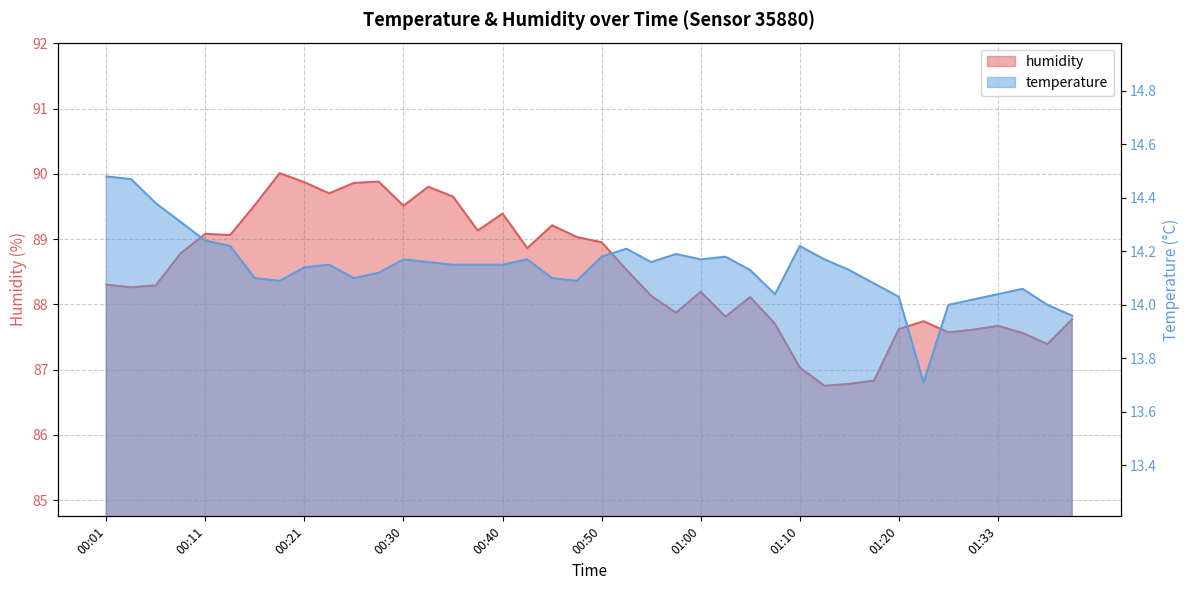

What is the total value across all series at 01:40?

101.7